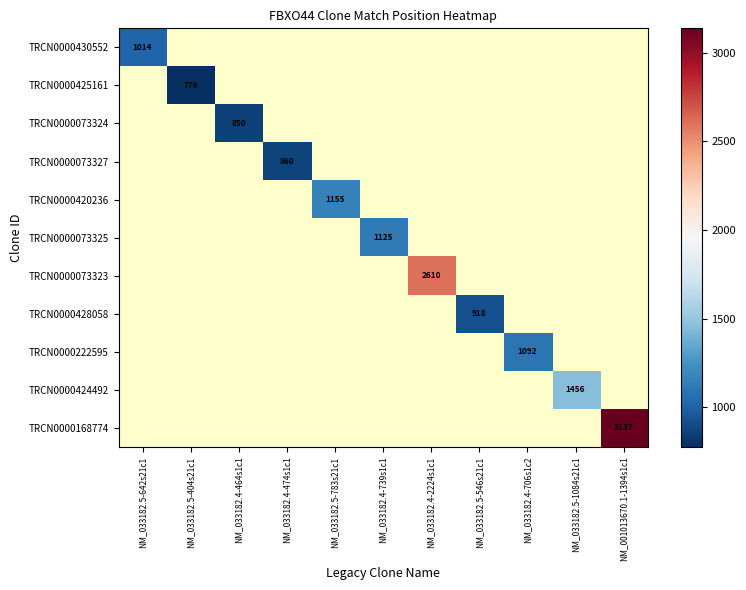

What is the minimum value shown in the chart?

776.0